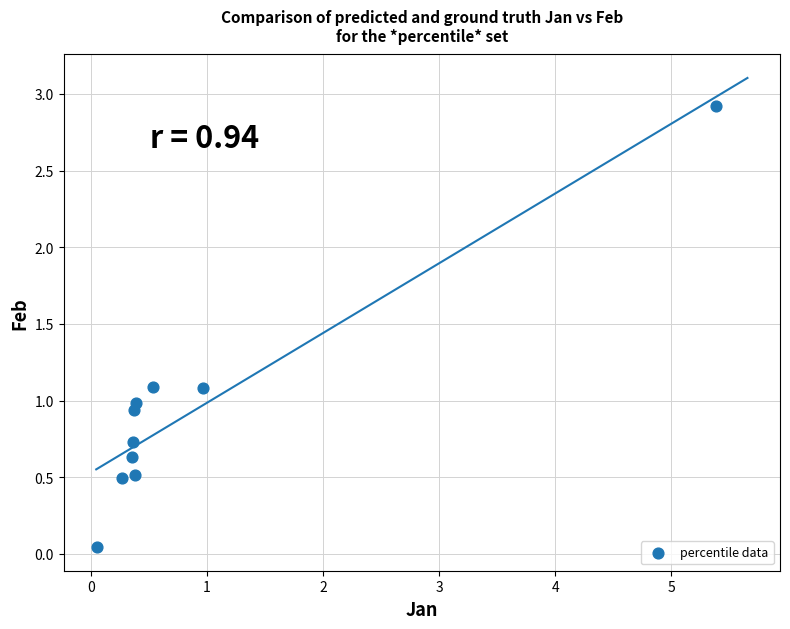

What is the range of X values (max minus min)?

5.3